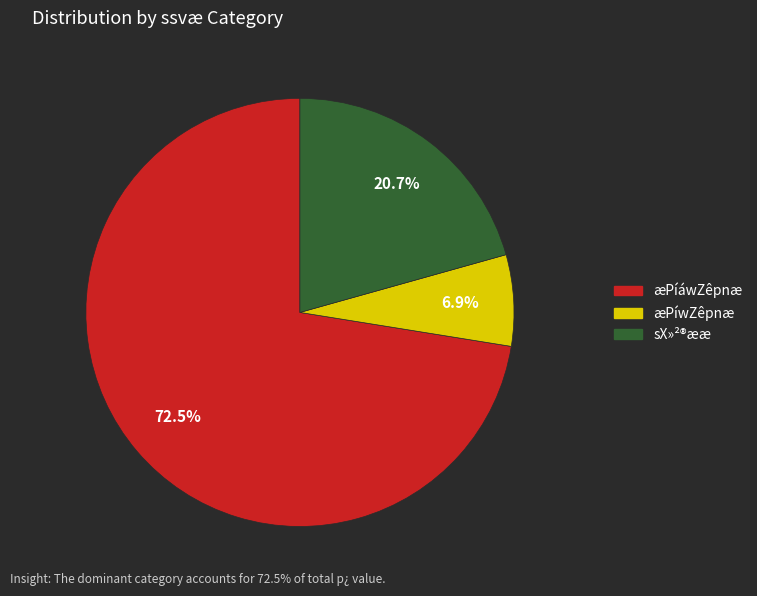

Is there any slice that represents more than half of the pie?

Yes